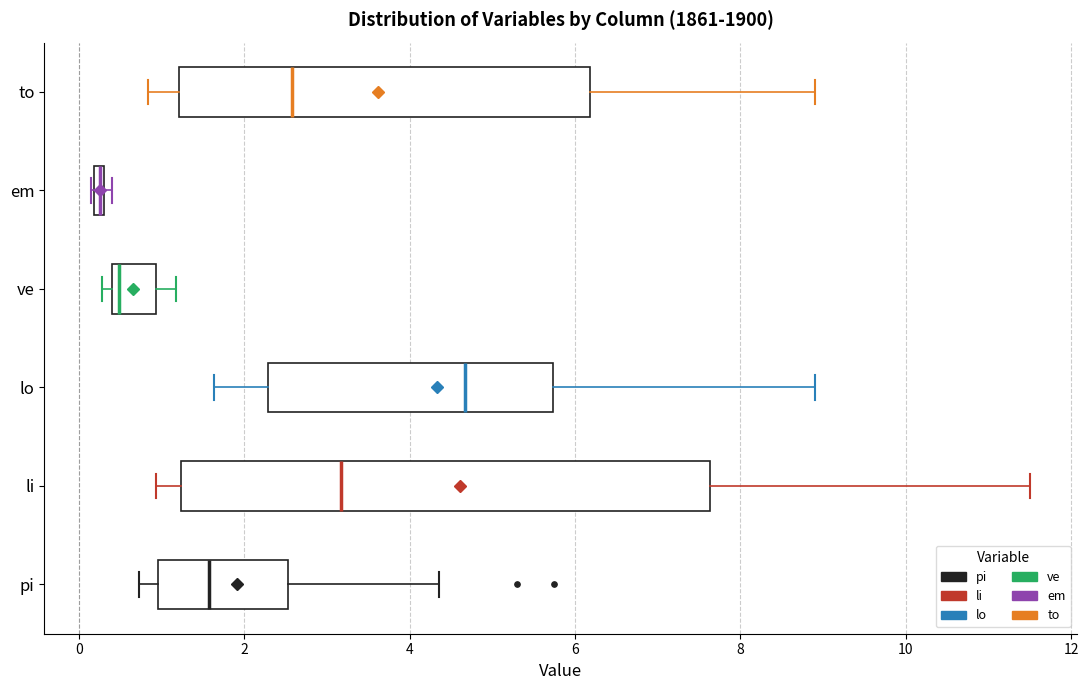

Where does the median line of the box for lo sit on the x-axis? The values are not printed on the chart, so give them approximately, as read against the axis.

4.6